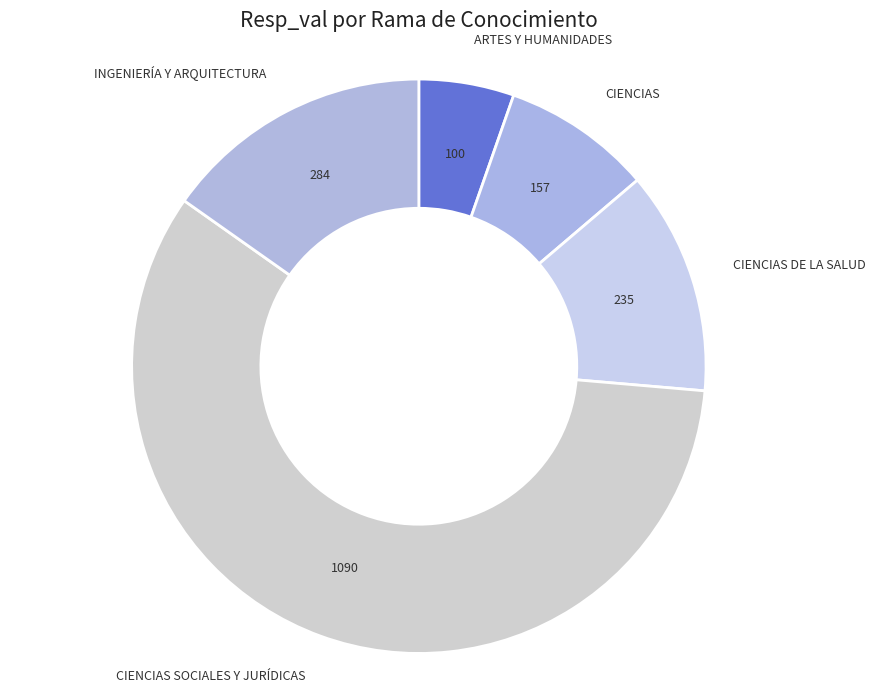

How many slices are in this pie chart?

5